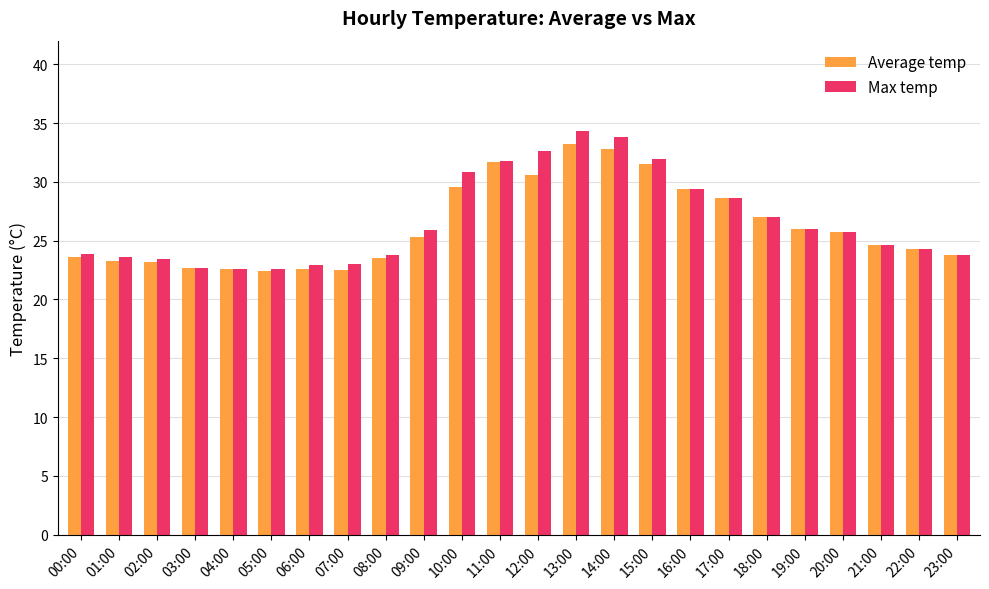

What is the total value across all series at 18:00?

54.0